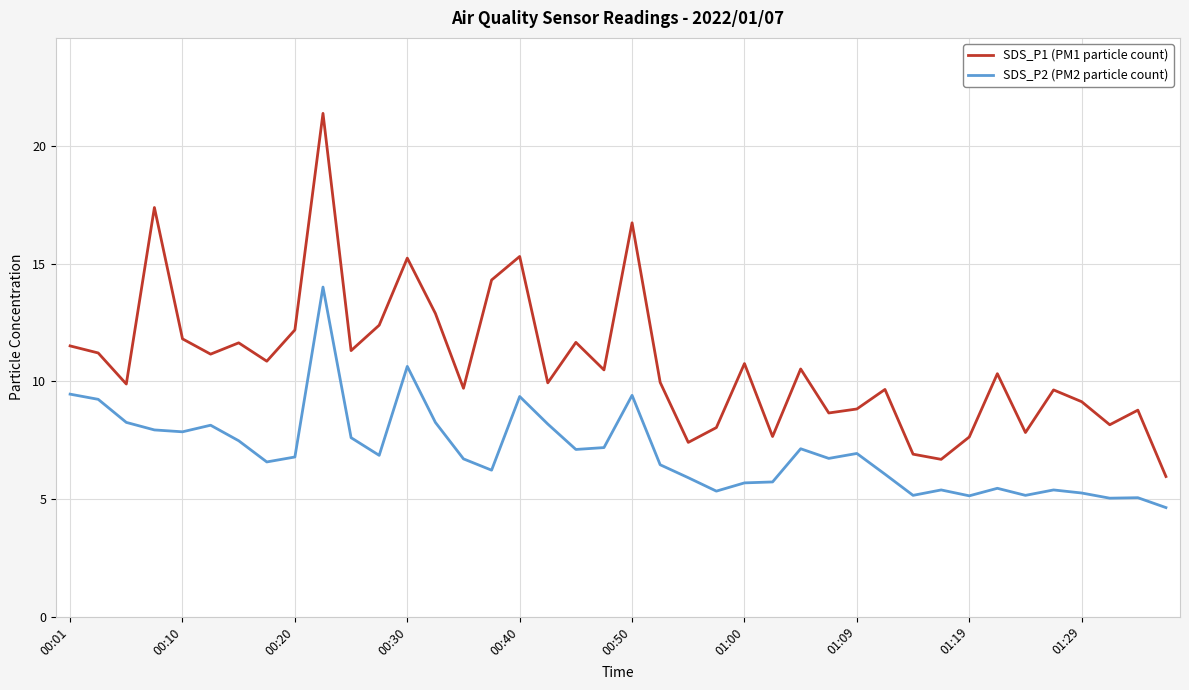

Is this an area chart (filled region under the line)?

No